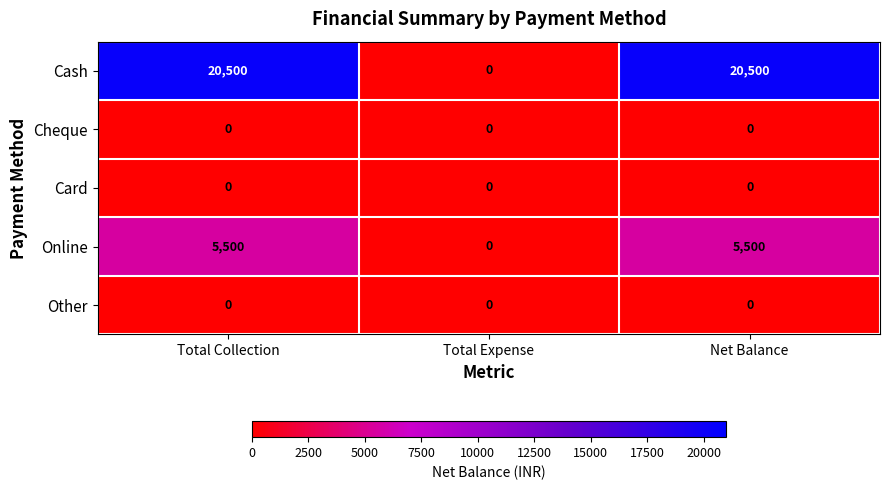

Which series has the largest range (max minus min)?

Cash